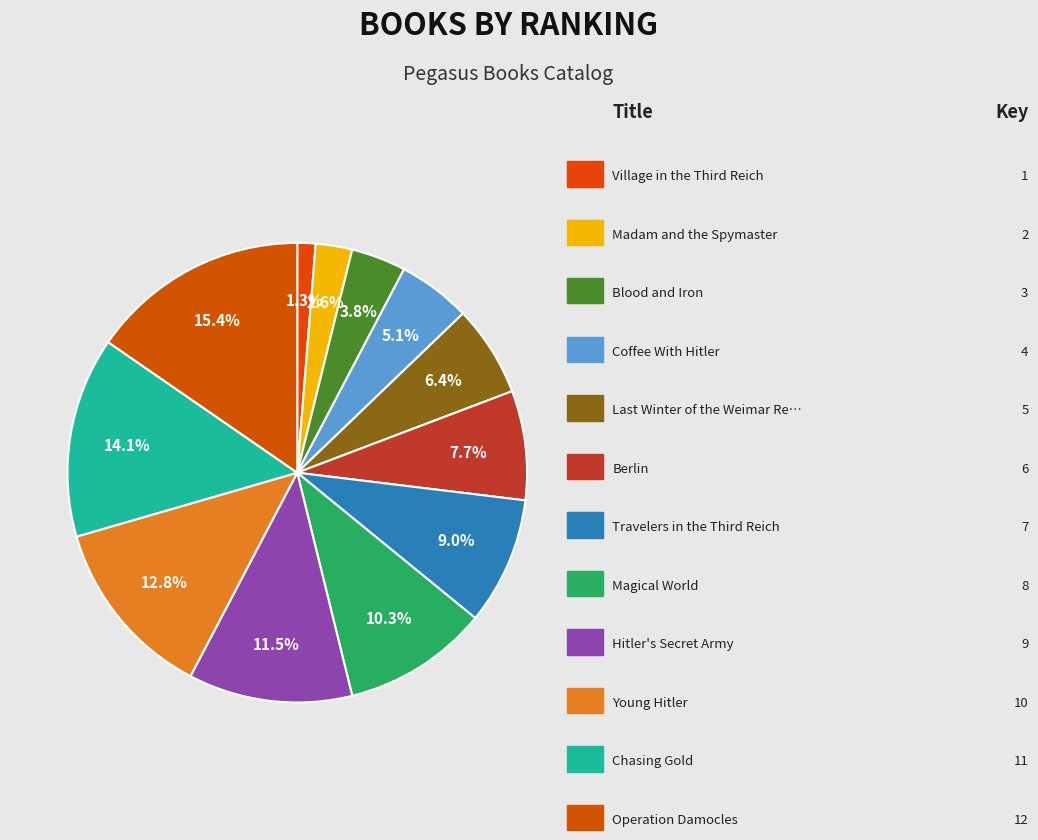

Which category has the biggest portion of the pie?

Operation Damocles